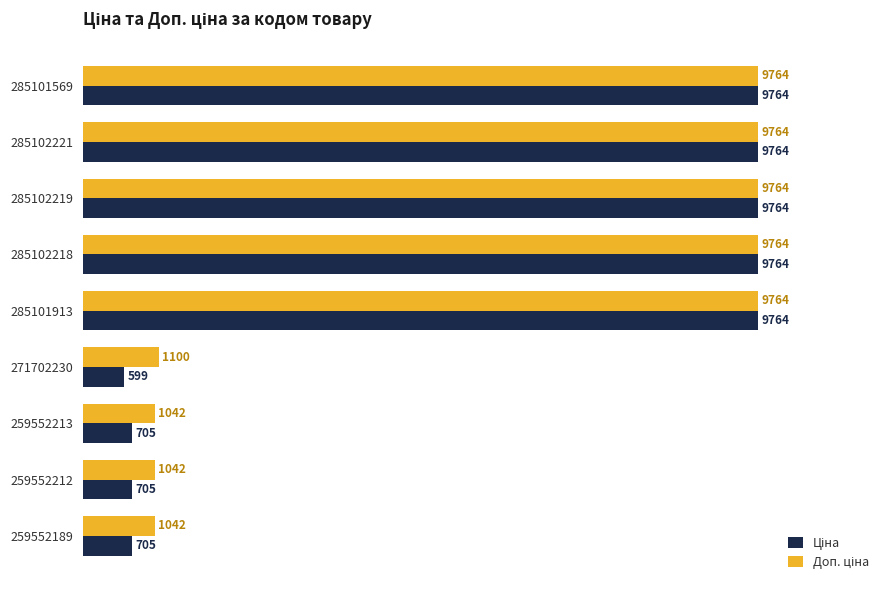

At how many categories does at least one series exceed 1758?

5